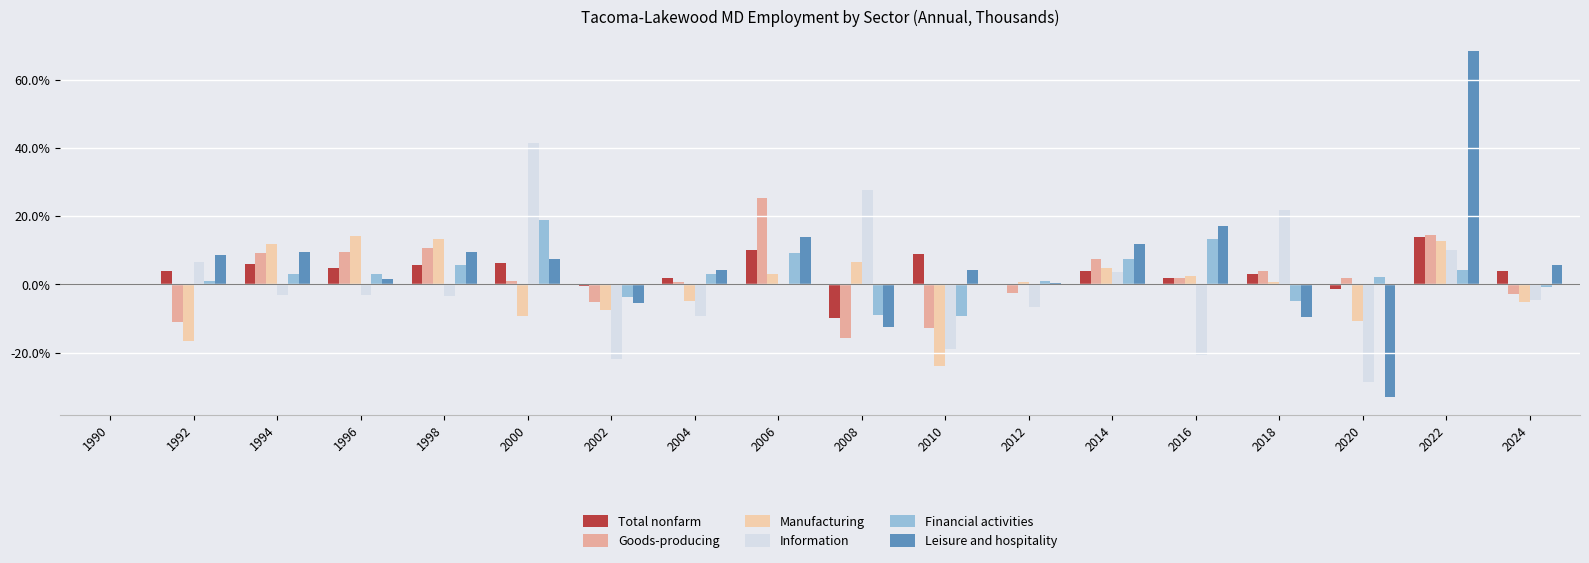

Are the bars grouped side by side (vs. stacked)?

Yes